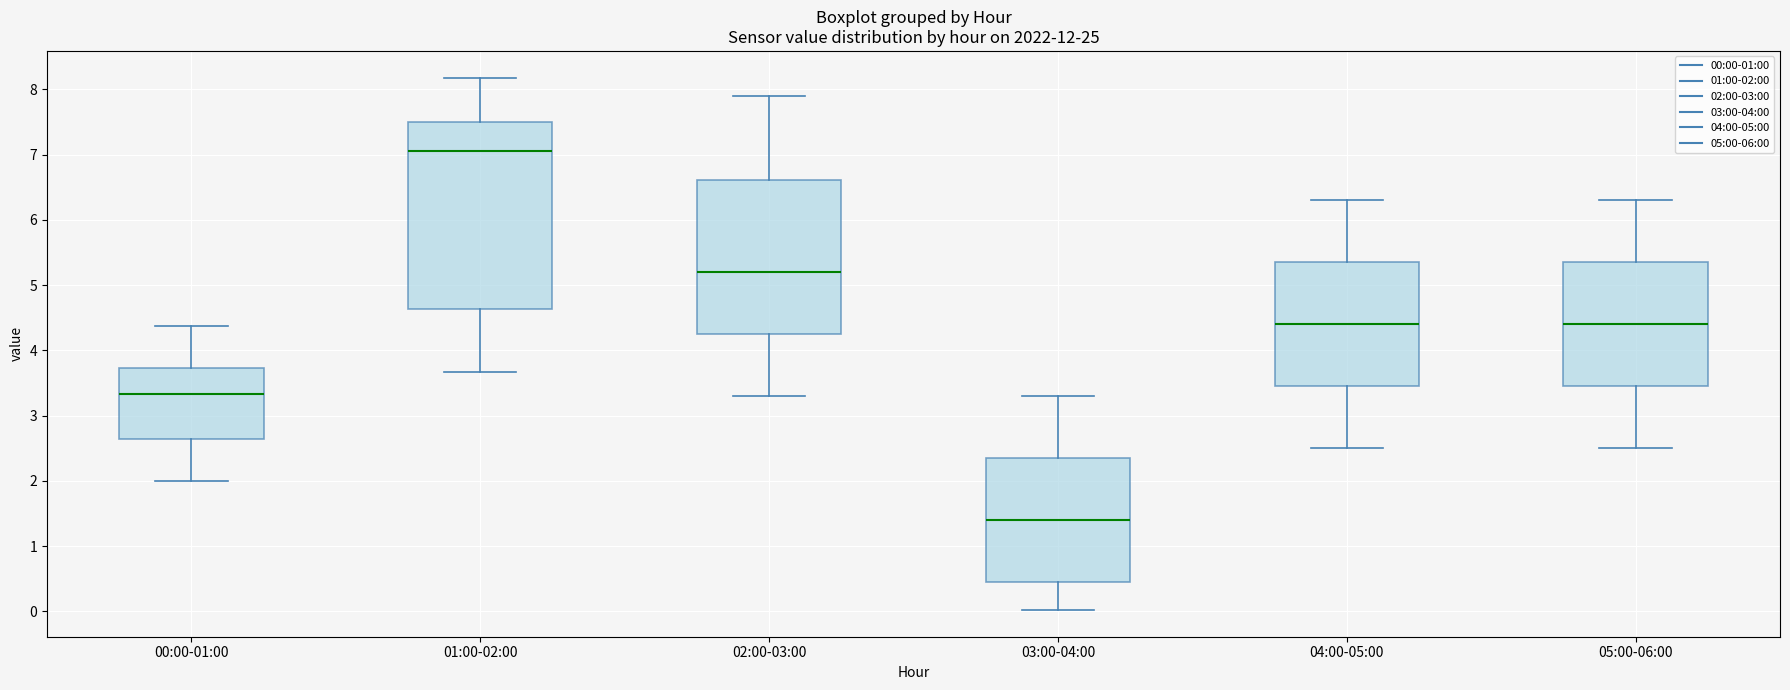

Which box has the highest median line?

01:00-02:00